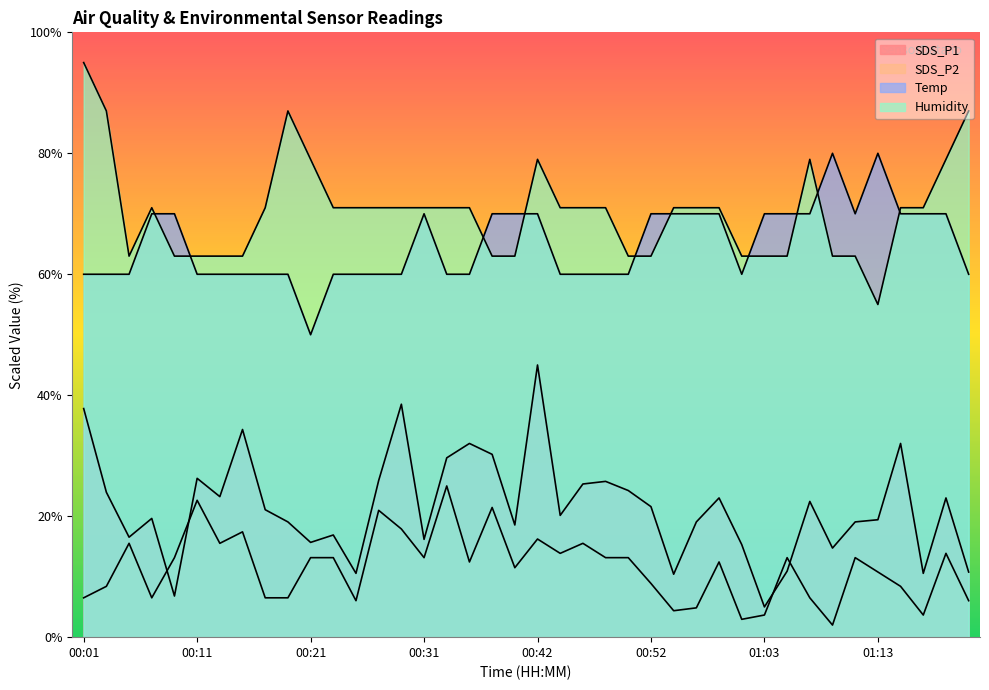

What is the minimum value for Humidity?

55.0